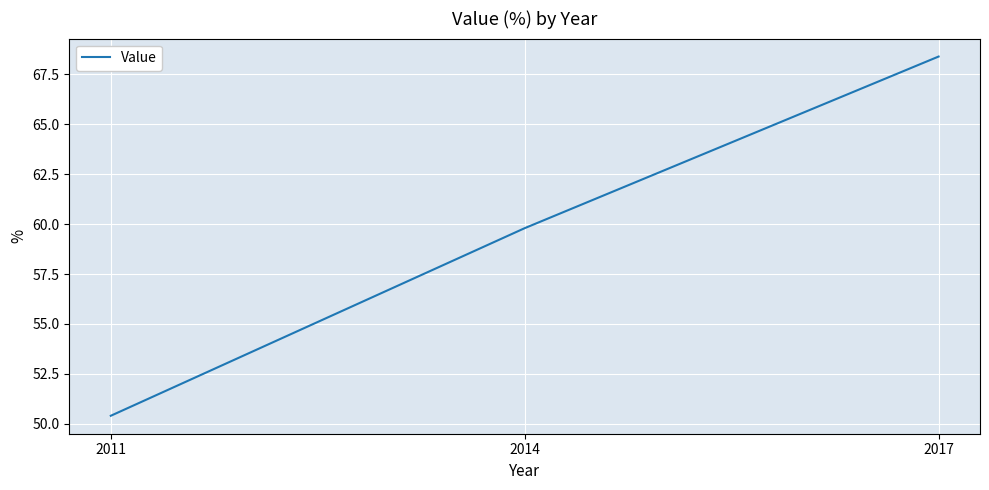

At which label is the value closest to 59?

2014